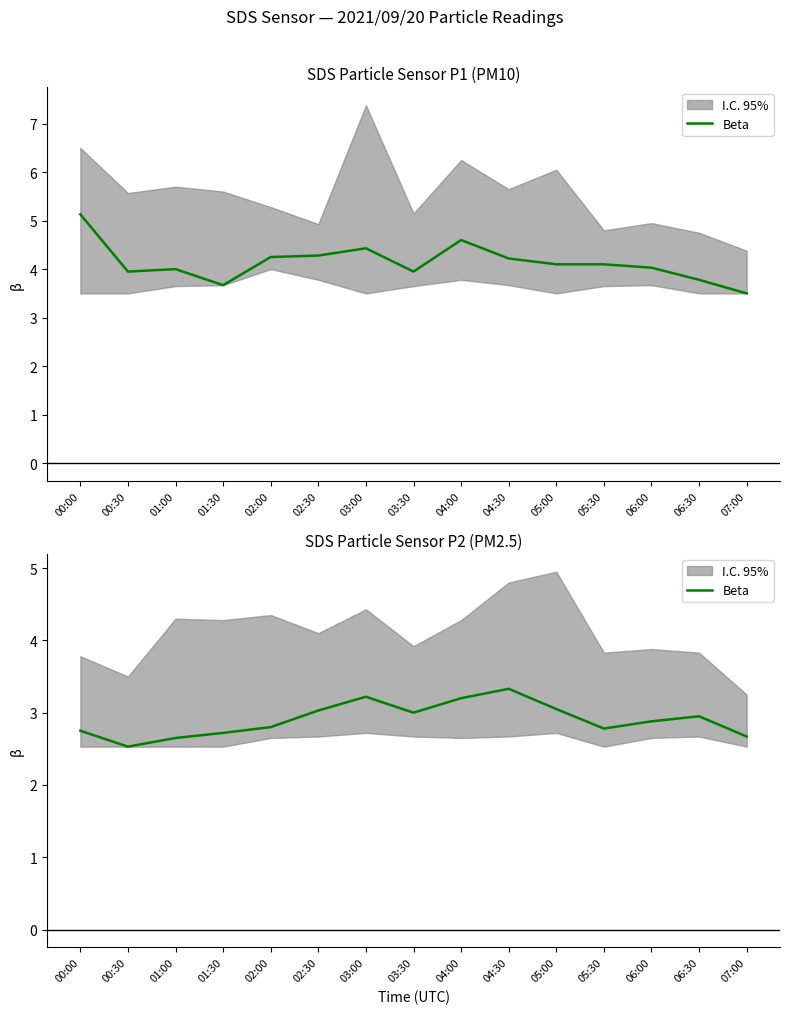

Rank the categories by value from lowest to highest.

00:30, 01:00, 07:00, 01:30, 00:00, 05:30, 02:00, 06:00, 06:30, 03:30, 02:30, 05:00, 04:00, 03:00, 04:30